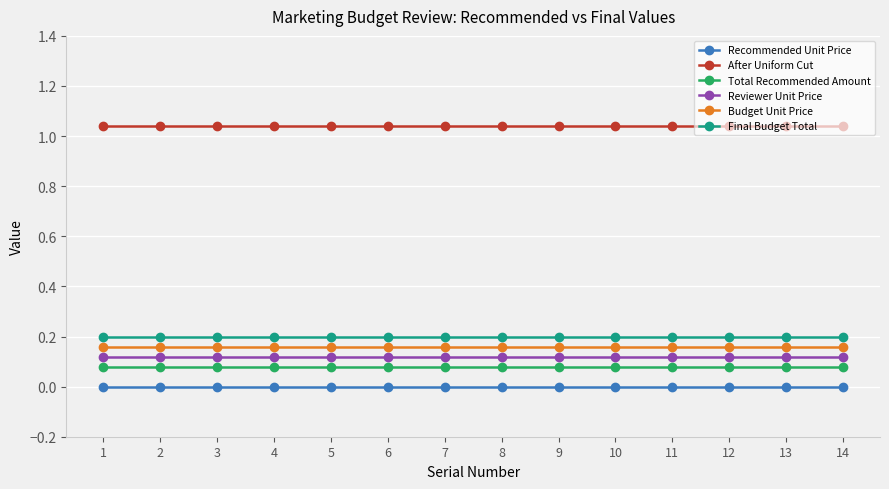

True or false: Final Budget Total and Reviewer Unit Price cross at least once.

False